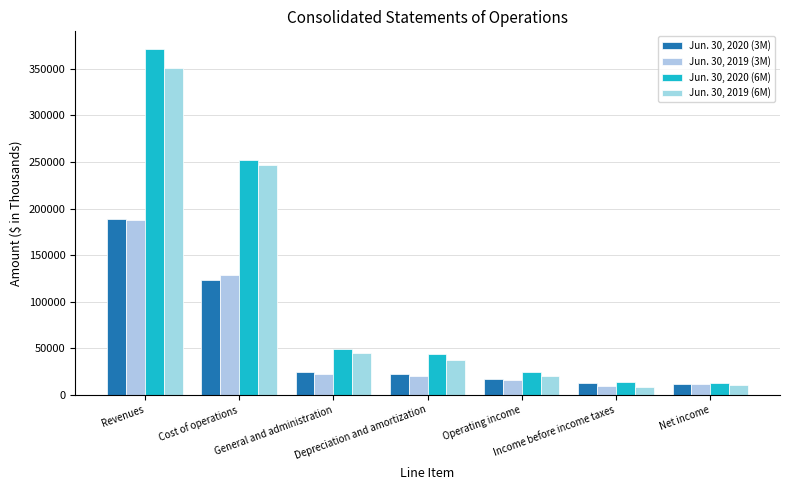

How many distinct data groups are displayed?

4